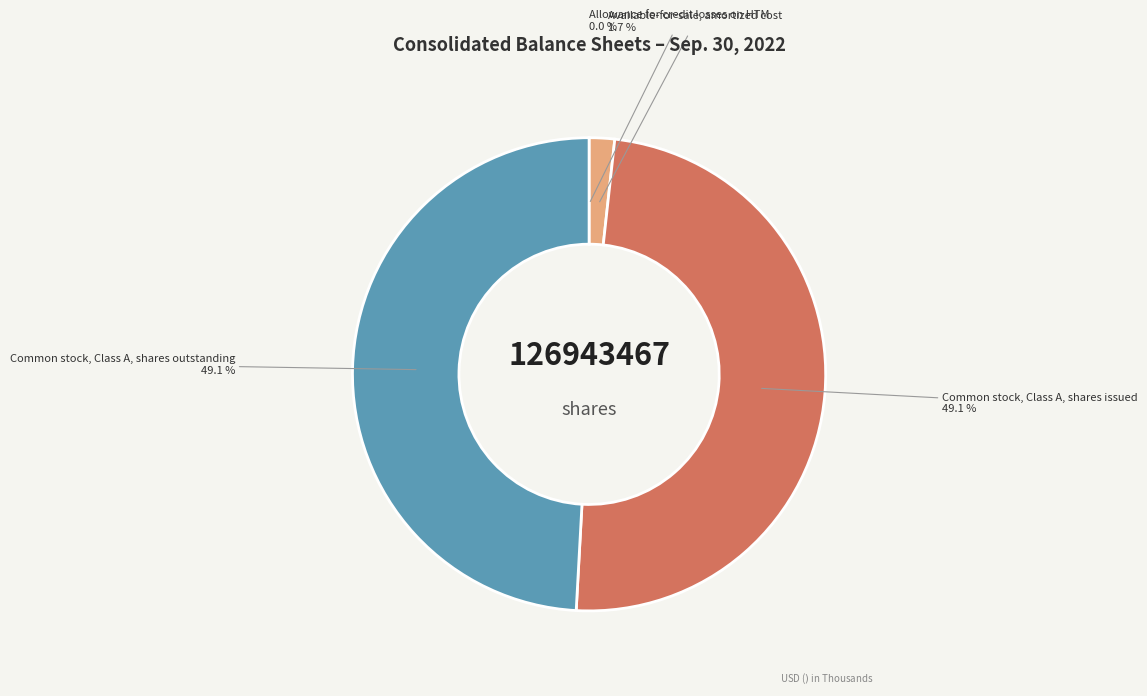

Is there any slice that represents more than half of the pie?

No